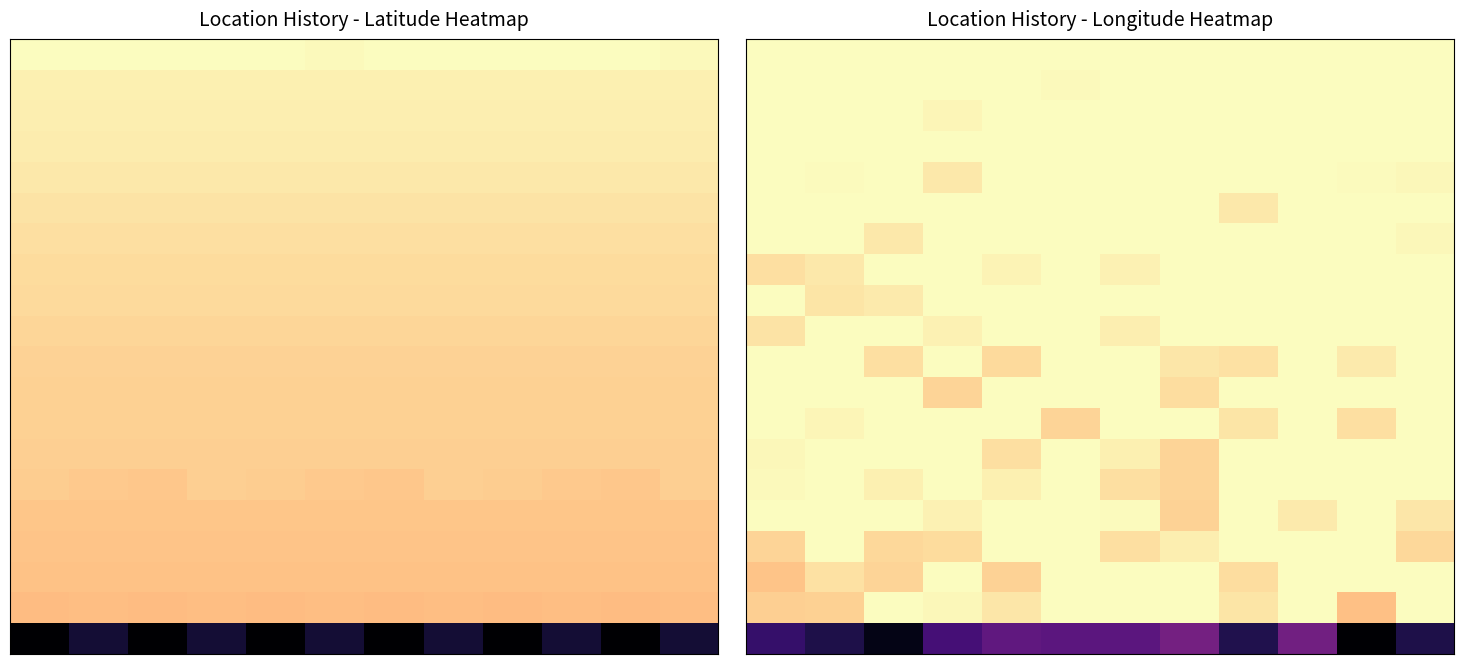

What is the total value across all series at 4?

19.0